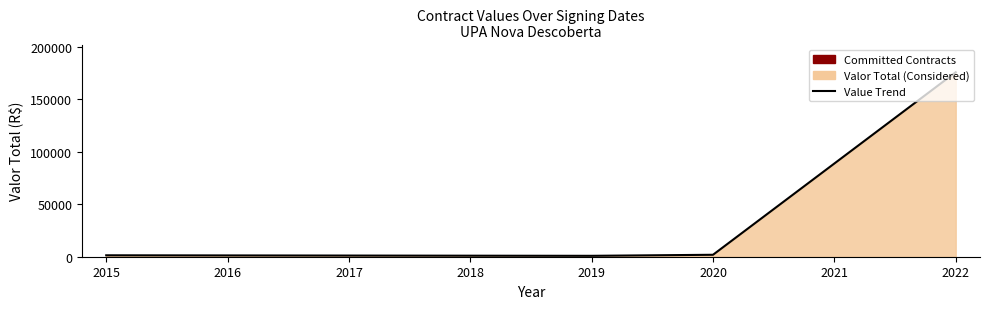

What is the maximum value shown in the chart?

175603.1